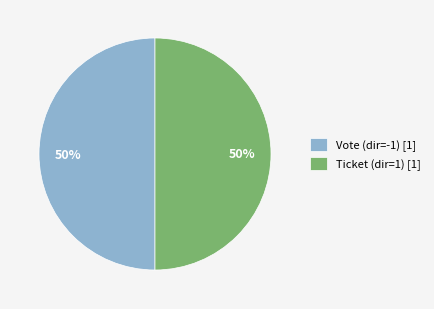

Is it true that Ticket (dir=1) [1] is 50% of the pie?

True